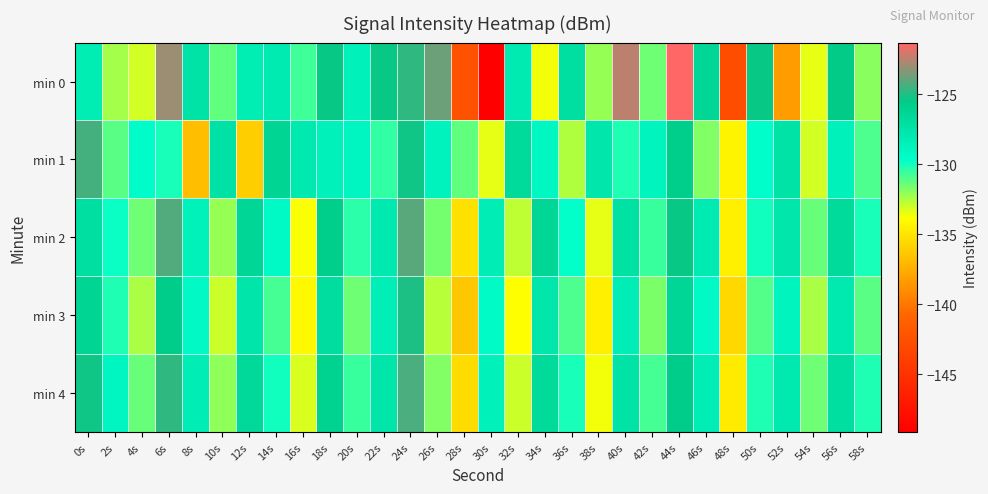

Reading left to right, list all the values displayed in this chart.

min 0: 0s=-128.2	2s=-132.4	4s=-133.1	6s=-122.9	8s=-127.5	10s=-131.2	12s=-128.2	14s=-128.0	16s=-130.7	18s=-125.3	20s=-128.5	22s=-125.4	24s=-124.7	26s=-123.7	28s=-142.4	30s=-149.1	32s=-128.1	34s=-133.6	36s=-127.2	38s=-132.1	40s=-122.5	42s=-131.5	44s=-121.3	46s=-126.3	48s=-142.8	50s=-125.4	52s=-138.3	54s=-133.4	56s=-125.5	58s=-131.9
min 1: 0s=-124.4	2s=-131.1	4s=-129.5	6s=-130.0	8s=-136.6	10s=-127.3	12s=-136.0	14s=-126.2	16s=-127.9	18s=-128.6	20s=-129.0	22s=-130.5	24s=-125.3	26s=-128.7	28s=-131.2	30s=-133.4	32s=-126.8	34s=-129.1	36s=-132.5	38s=-127.6	40s=-130.2	42s=-128.9	44s=-125.7	46s=-131.8	48s=-134.3	50s=-129.6	52s=-127.4	54s=-133.1	56s=-128.5	58s=-130.9
min 2: 0s=-127.1	2s=-129.8	4s=-131.5	6s=-124.2	8s=-128.6	10s=-132.1	12s=-126.4	14s=-129.3	16s=-133.7	18s=-125.8	20s=-130.4	22s=-127.9	24s=-124.1	26s=-131.6	28s=-135.2	30s=-128.3	32s=-132.8	34s=-126.5	36s=-129.7	38s=-133.4	40s=-127.2	42s=-130.6	44s=-125.4	46s=-128.1	48s=-134.5	50s=-129.9	52s=-127.7	54s=-131.3	56s=-126.8	58s=-130.0
min 3: 0s=-126.2	2s=-130.1	4s=-132.4	6s=-125.6	8s=-129.2	10s=-133.0	12s=-127.5	14s=-130.8	16s=-134.1	18s=-126.9	20s=-131.5	22s=-128.4	24s=-125.0	26s=-132.7	28s=-136.3	30s=-129.4	32s=-133.9	34s=-127.6	36s=-130.9	38s=-134.5	40s=-128.3	42s=-131.7	44s=-126.5	46s=-129.2	48s=-135.6	50s=-131.0	52s=-128.8	54s=-132.4	56s=-127.9	58s=-131.1
min 4: 0s=-125.3	2s=-129.0	4s=-131.3	6s=-124.7	8s=-128.3	10s=-132.0	12s=-126.6	14s=-129.9	16s=-133.2	18s=-126.0	20s=-130.6	22s=-127.5	24s=-124.3	26s=-131.8	28s=-135.4	30s=-128.5	32s=-133.0	34s=-126.7	36s=-130.0	38s=-133.6	40s=-127.4	42s=-130.8	44s=-125.6	46s=-128.3	48s=-134.7	50s=-130.1	52s=-127.9	54s=-131.5	56s=-127.0	58s=-130.2